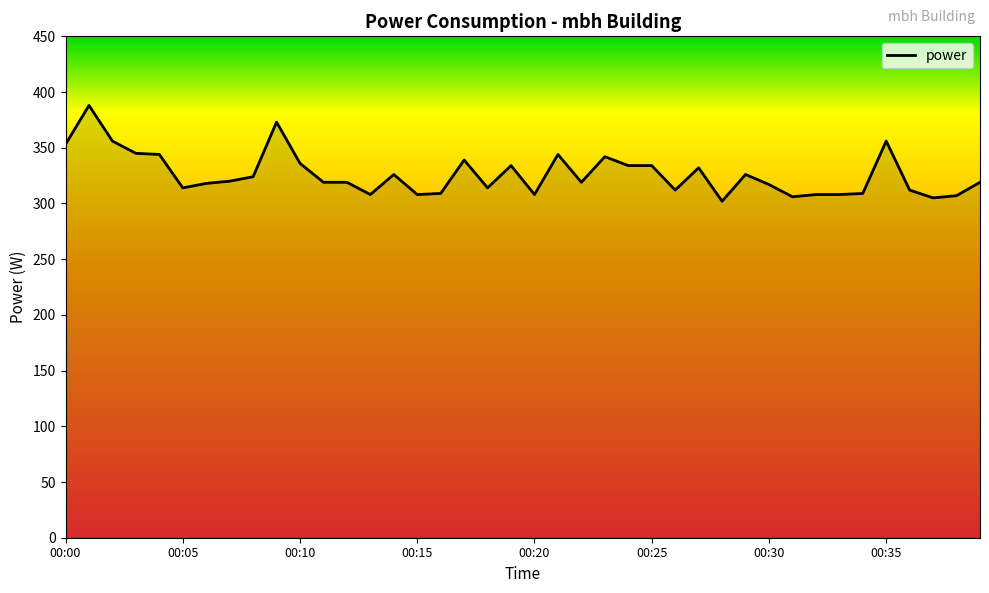

What is the smallest value displayed?

302